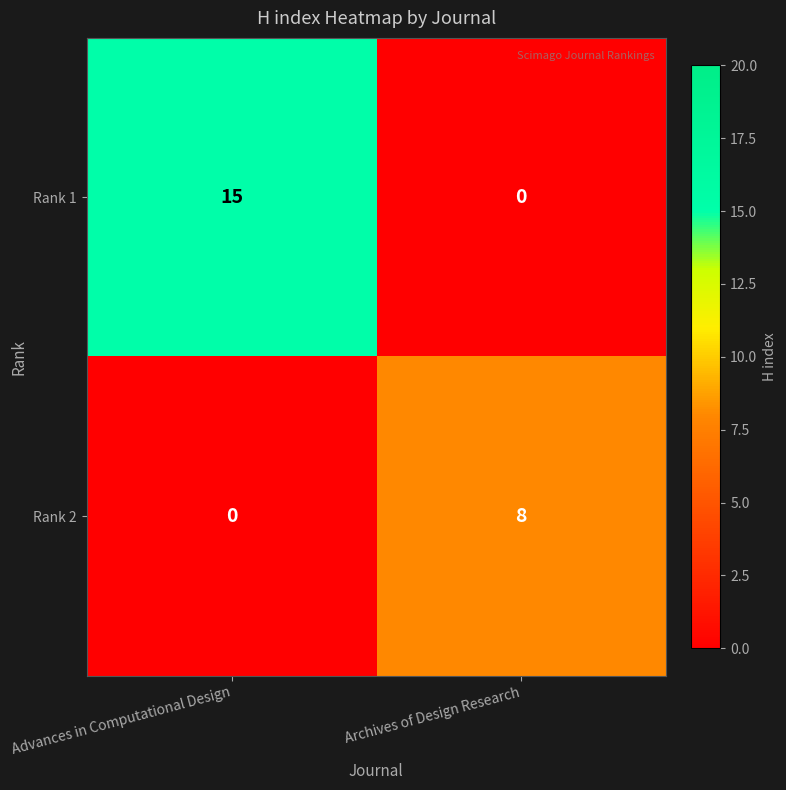

Count the number of categories in the chart.

2